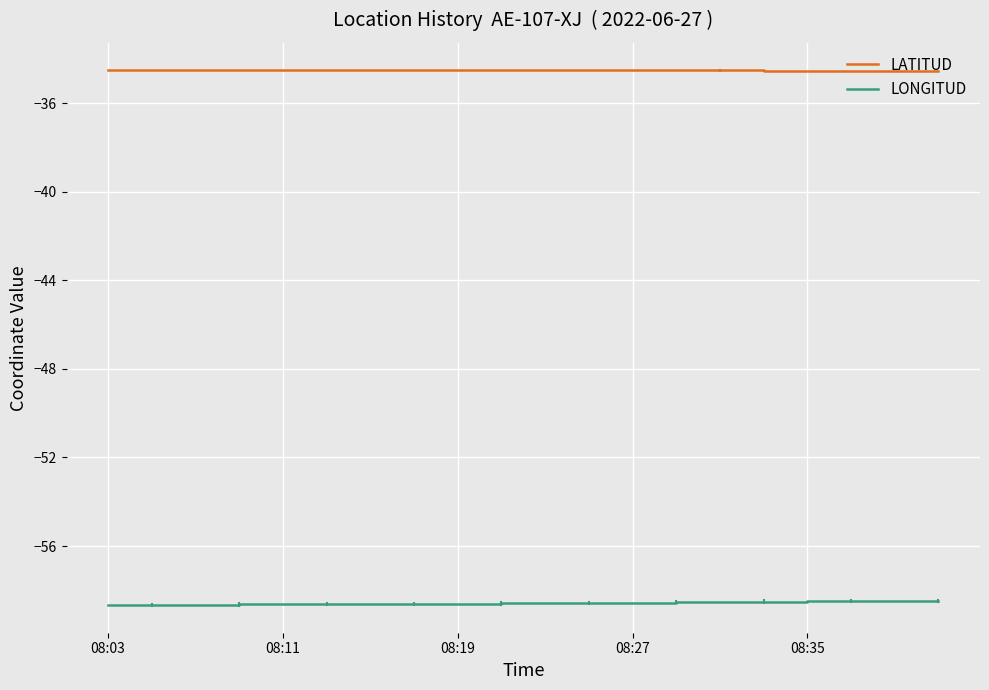

True or false: LATITUD and LONGITUD intersect in this chart.

False